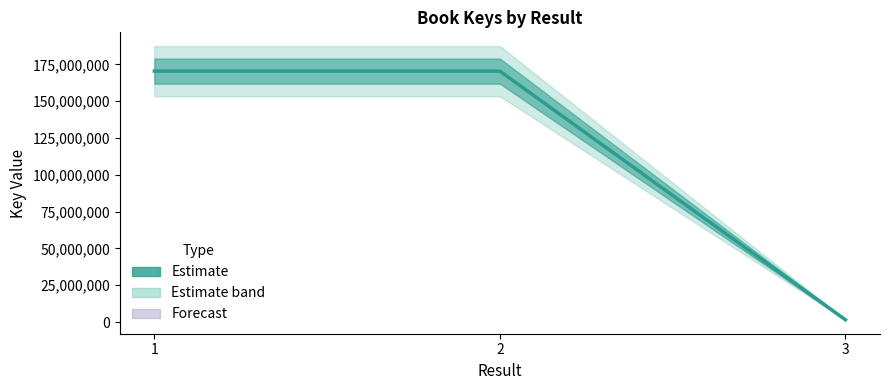

How many lines are shown in the chart?

1